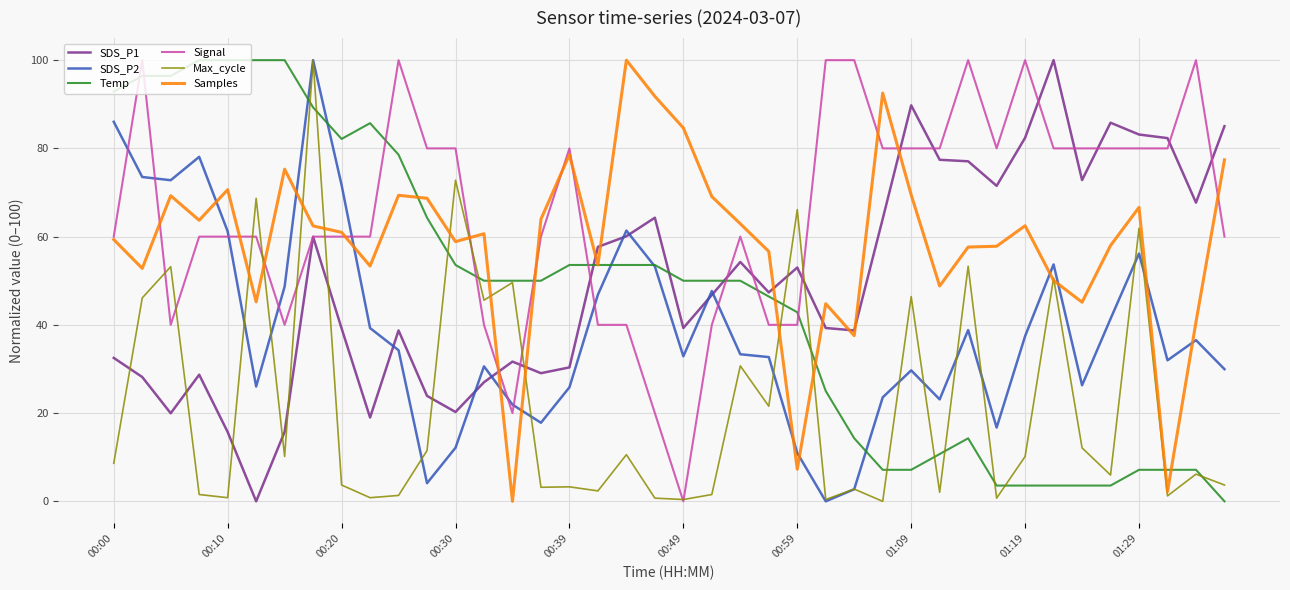

True or false: SDS_P1 and Samples cross at least once.

True